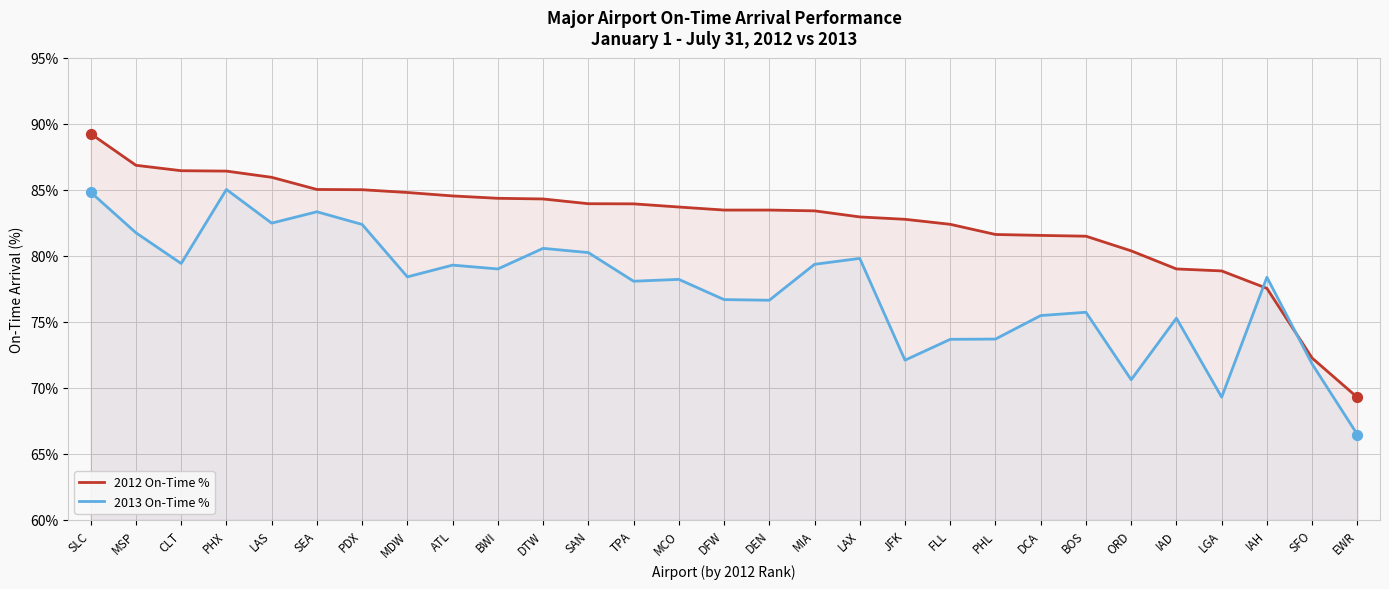

Which series contains the lowest Y value?

2013 On-Time %